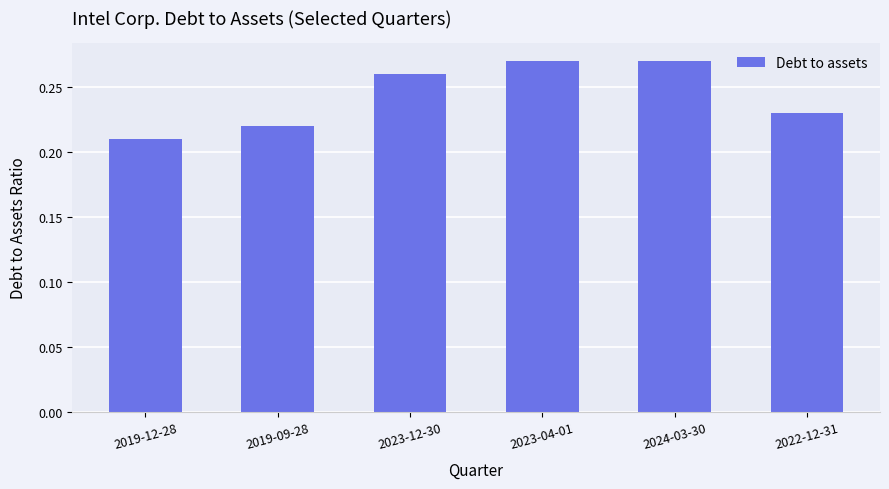

How many values are between 0 and 1?

6